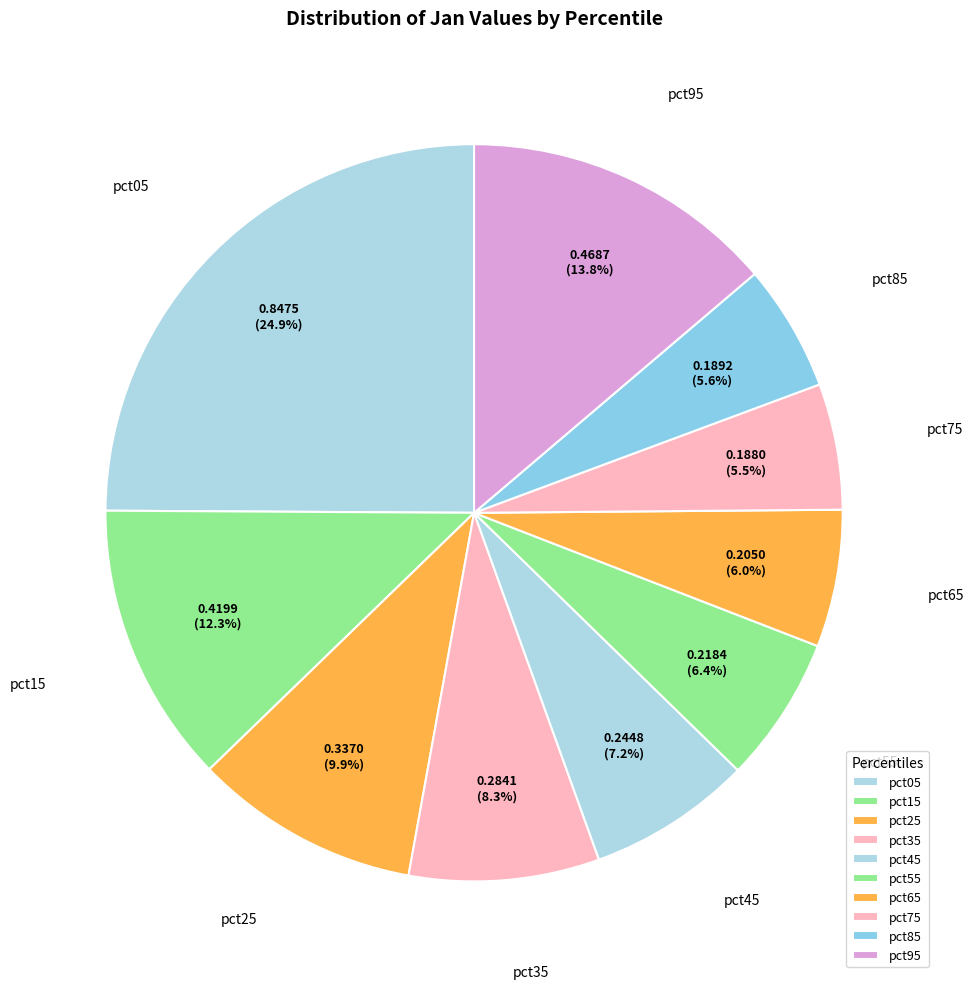

How many slices are in this pie chart?

10